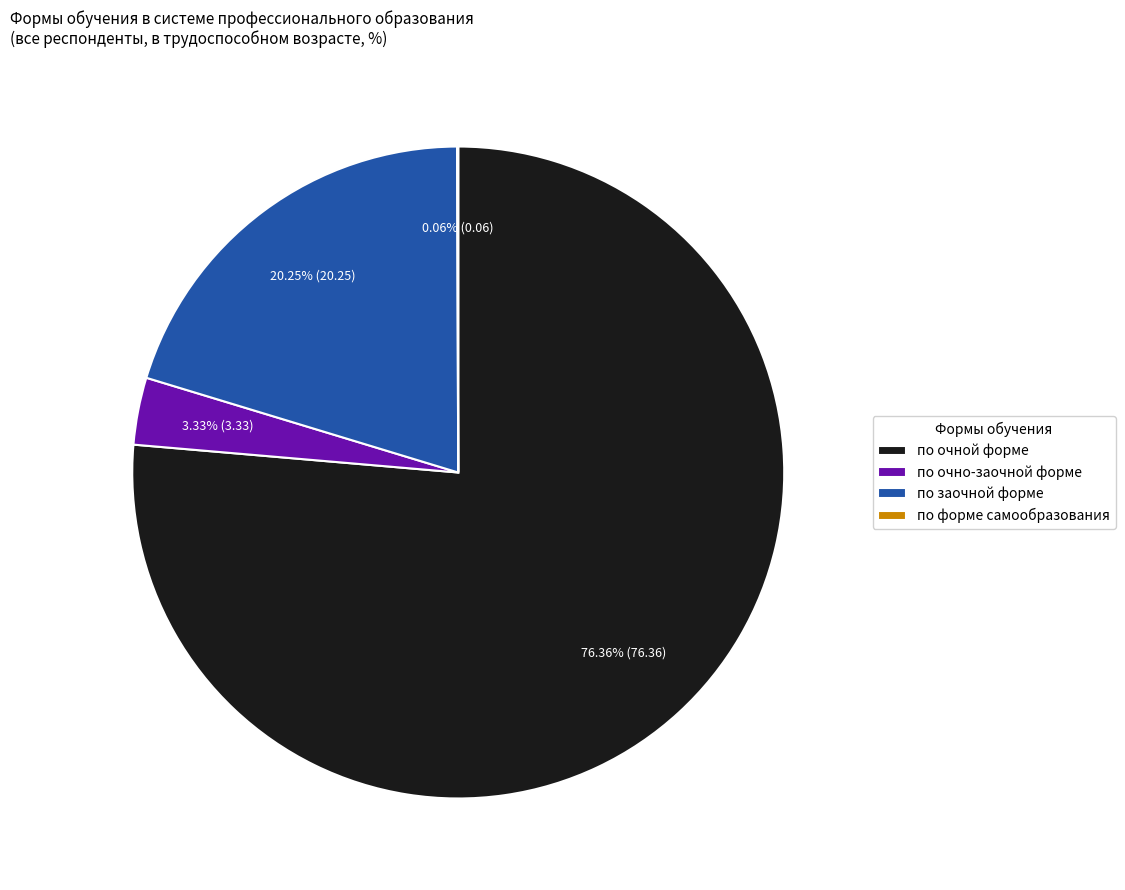

Does any single category account for the majority?

Yes